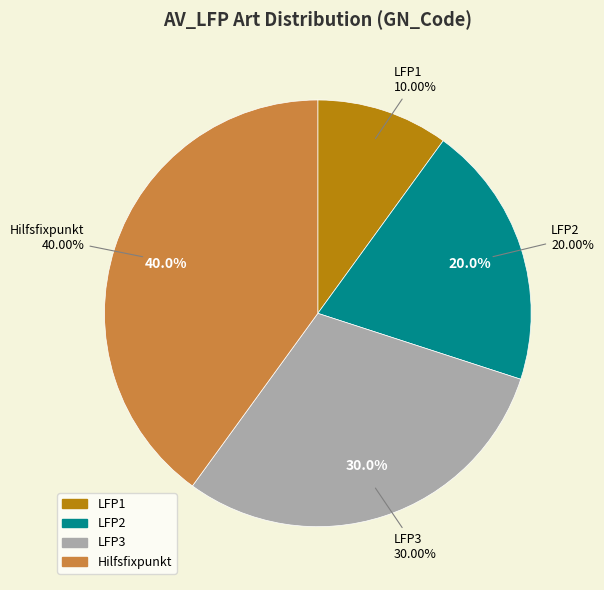

Rank the categories by value from lowest to highest.

LFP1, LFP2, LFP3, Hilfsfixpunkt